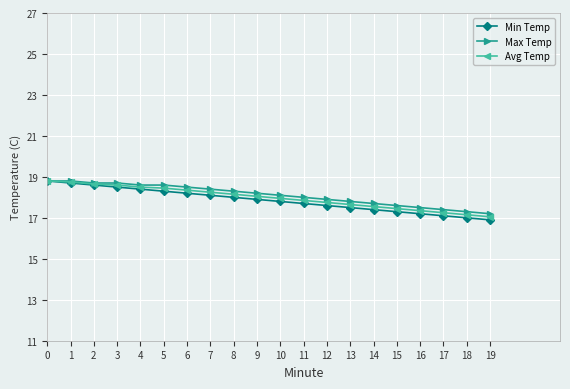

Between 4 and 16, which series saw the biggest shift?

Min Temp